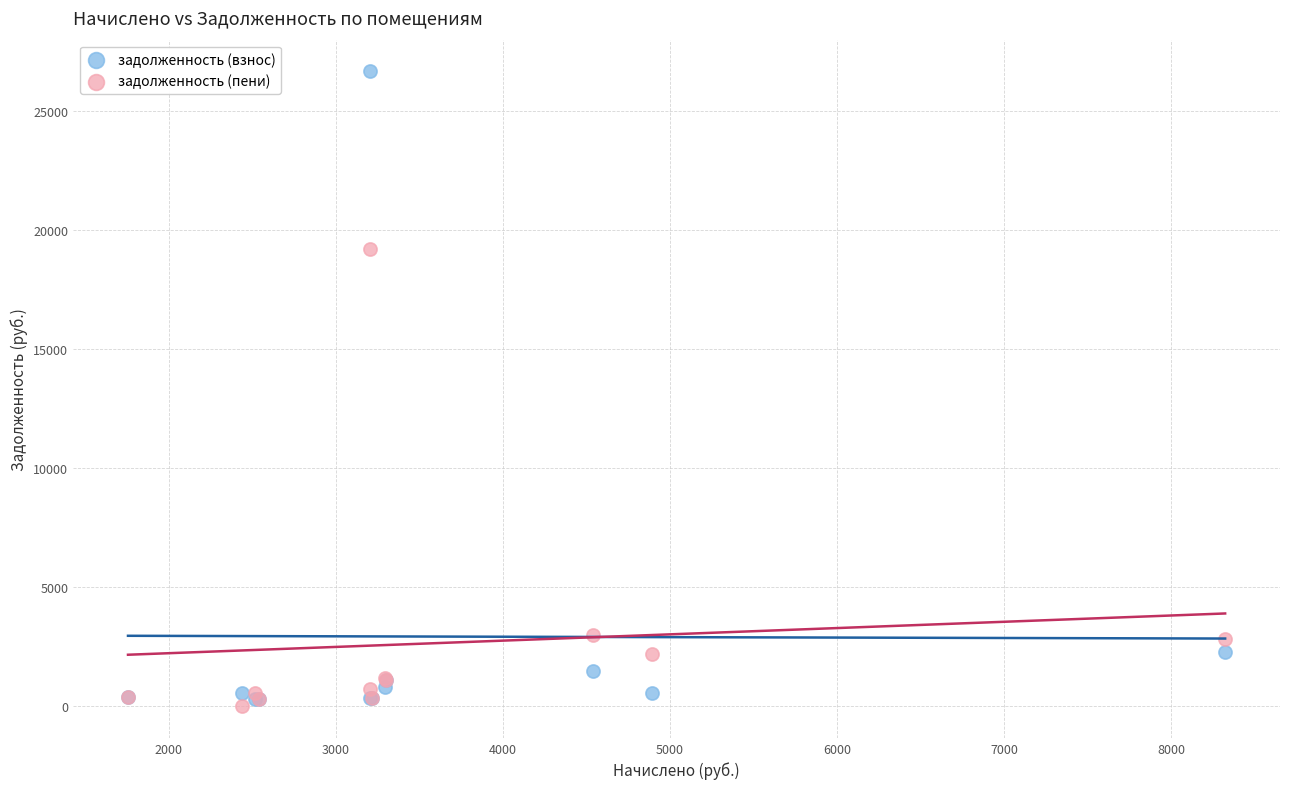

Which series reaches the maximum Y coordinate?

задолженность (взнос)